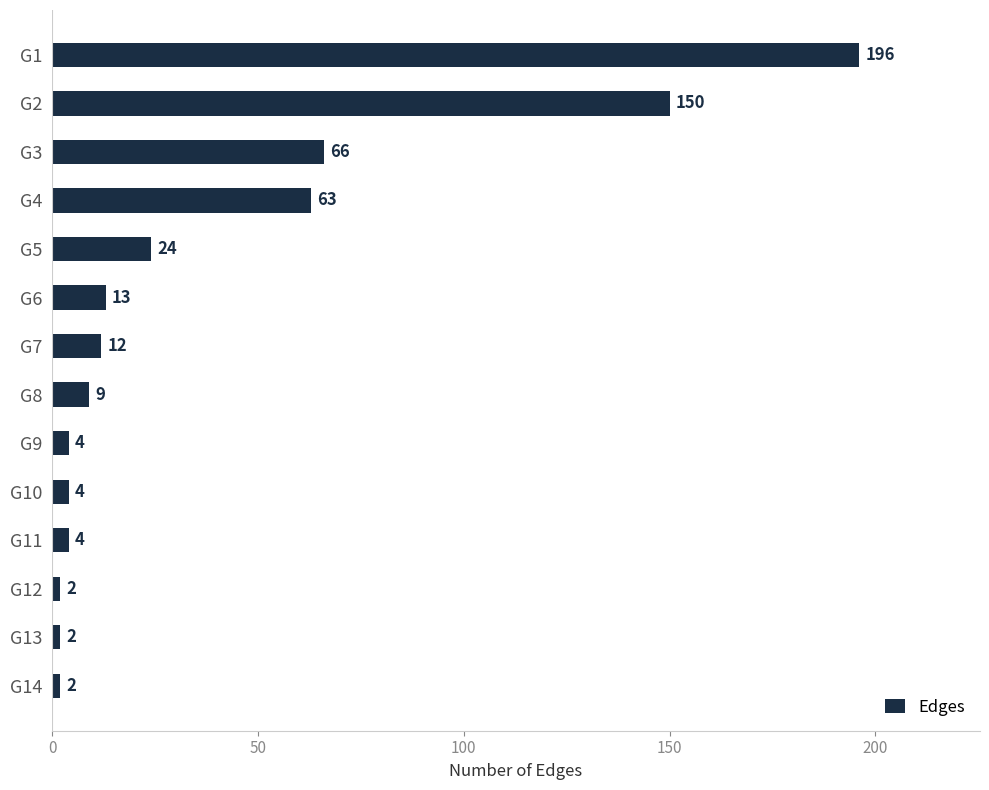

What is the value of the 10th bar from the top?

4